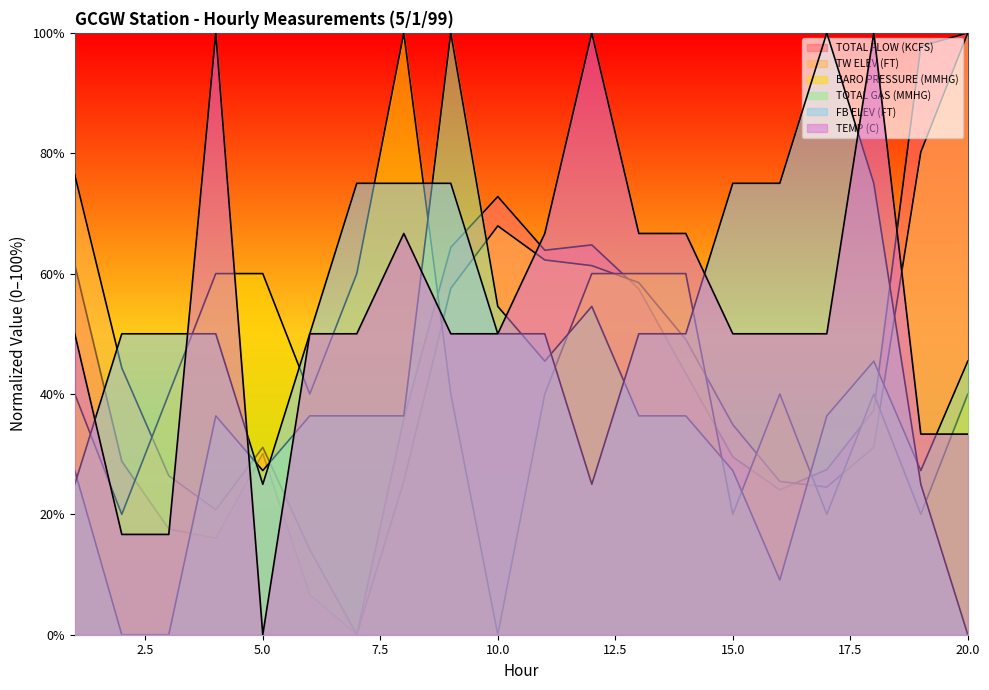

Which category has the highest value across all series?

20